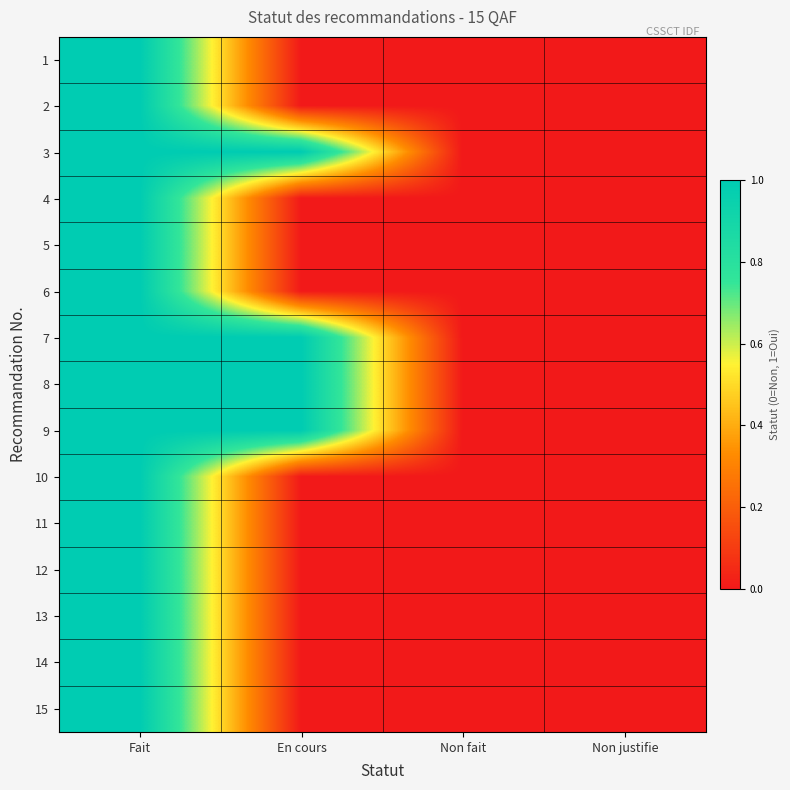

Rank the series by their maximum value, from highest to lowest.

1, 2, 3, 4, 5, 6, 7, 8, 9, 10, 11, 12, 13, 14, 15